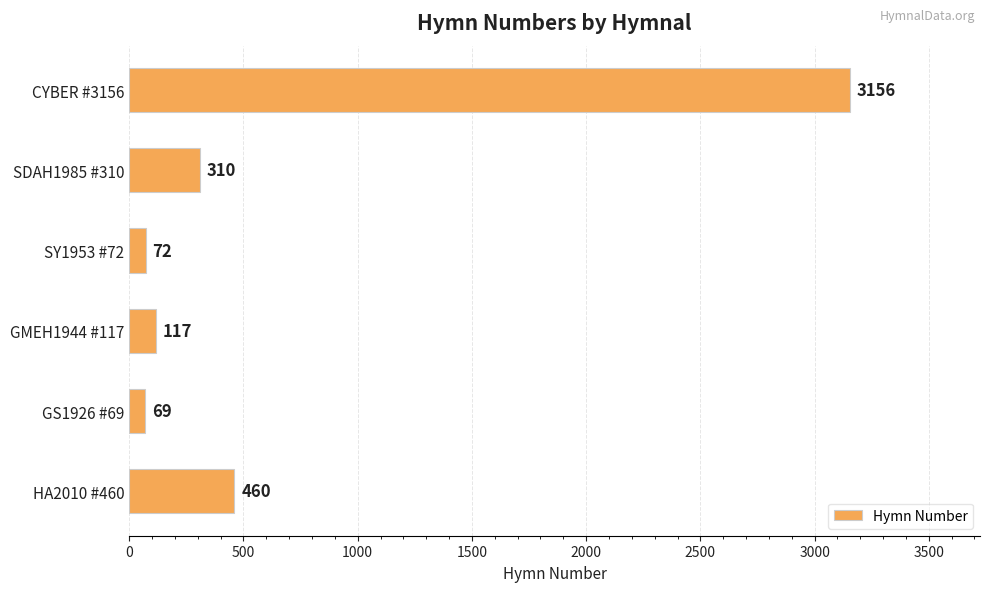

What is the greatest value displayed?

3156